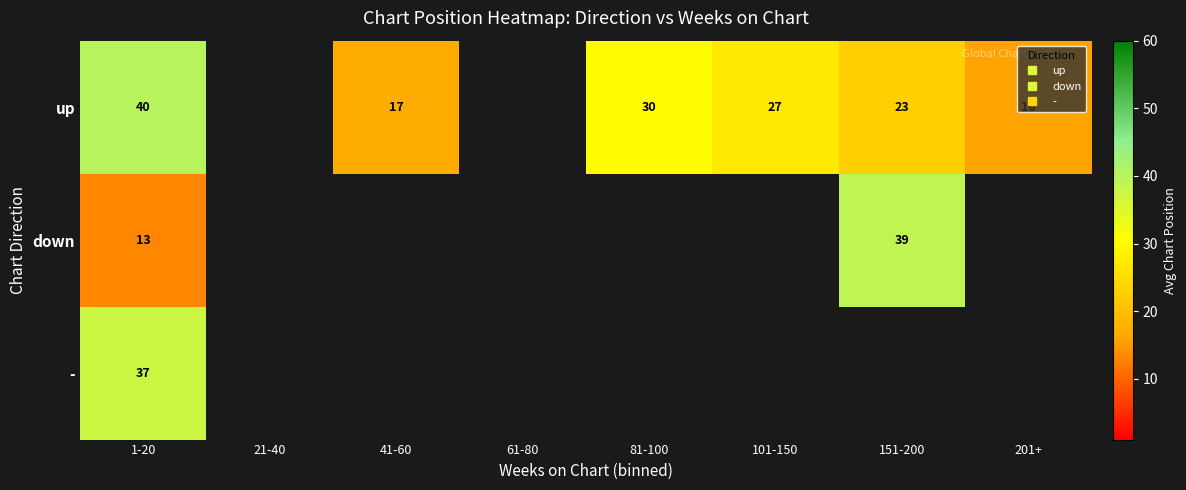

True or false: up has a value of 7.1 at 201+.

False